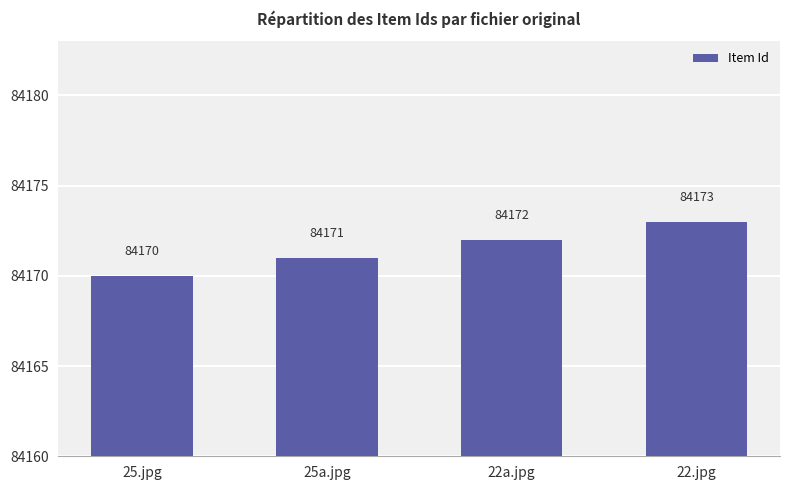

The value at 25a.jpg is 36461. True or false?

False